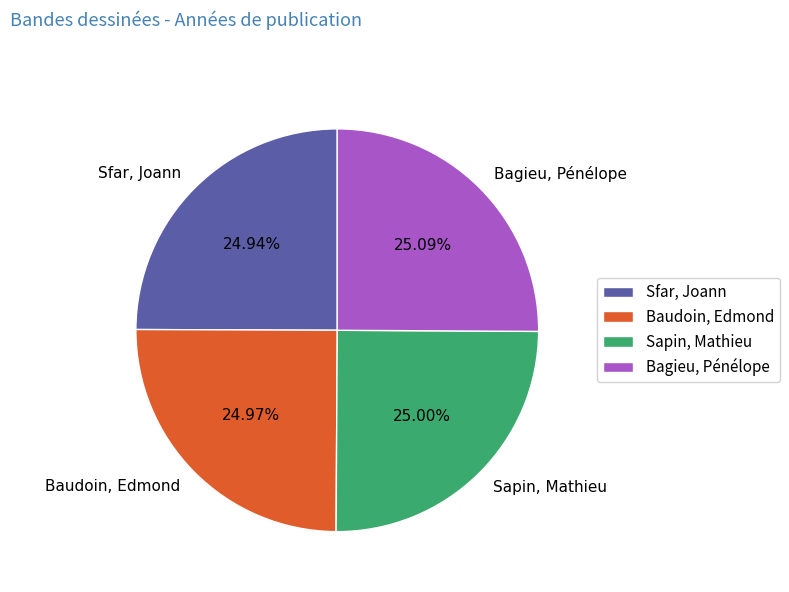

Rank the categories by value from lowest to highest.

Sfar, Joann, Baudoin, Edmond, Sapin, Mathieu, Bagieu, Pénélope